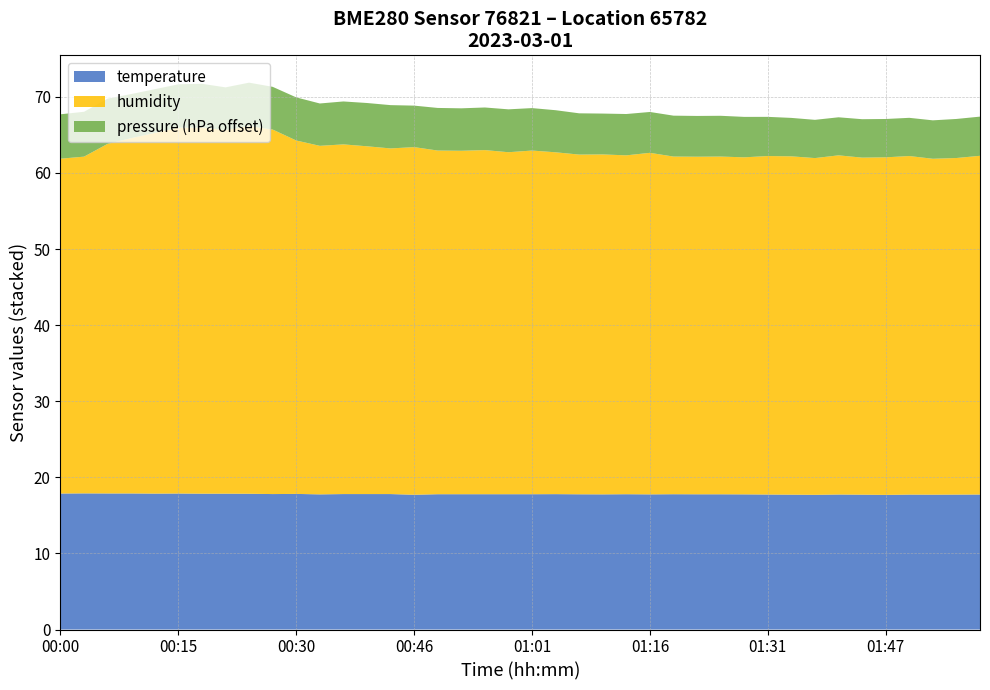

The value of temperature at 01:31 is 17.7. True or false?

True